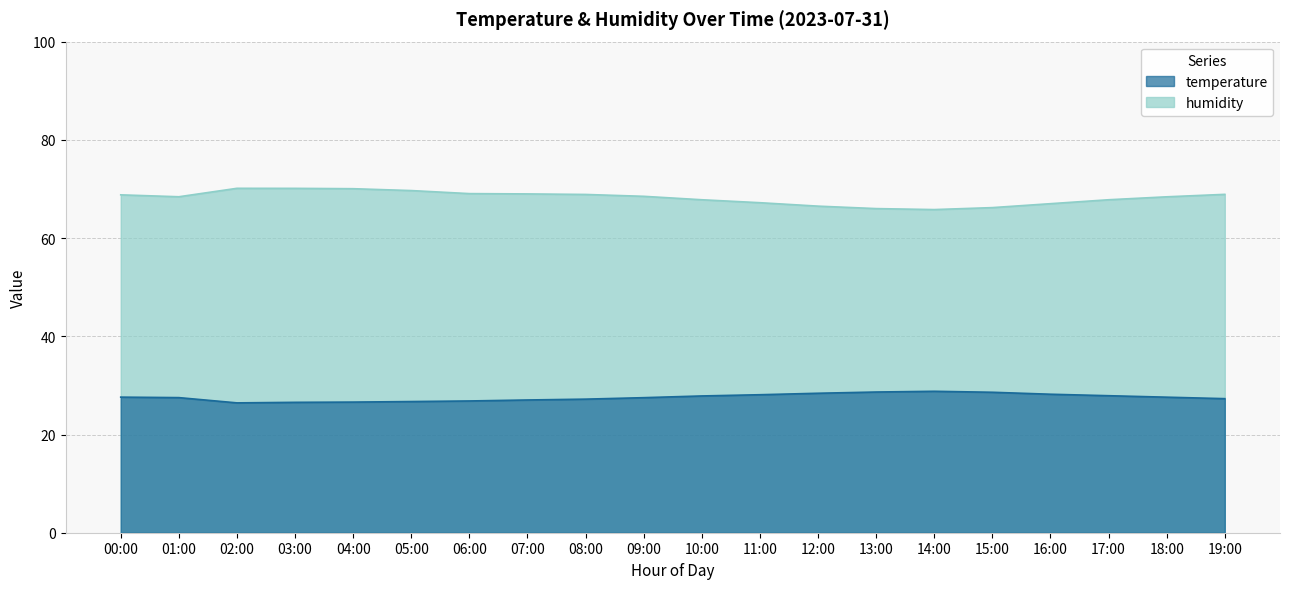

How many values in the temperature series exceed 27?

15